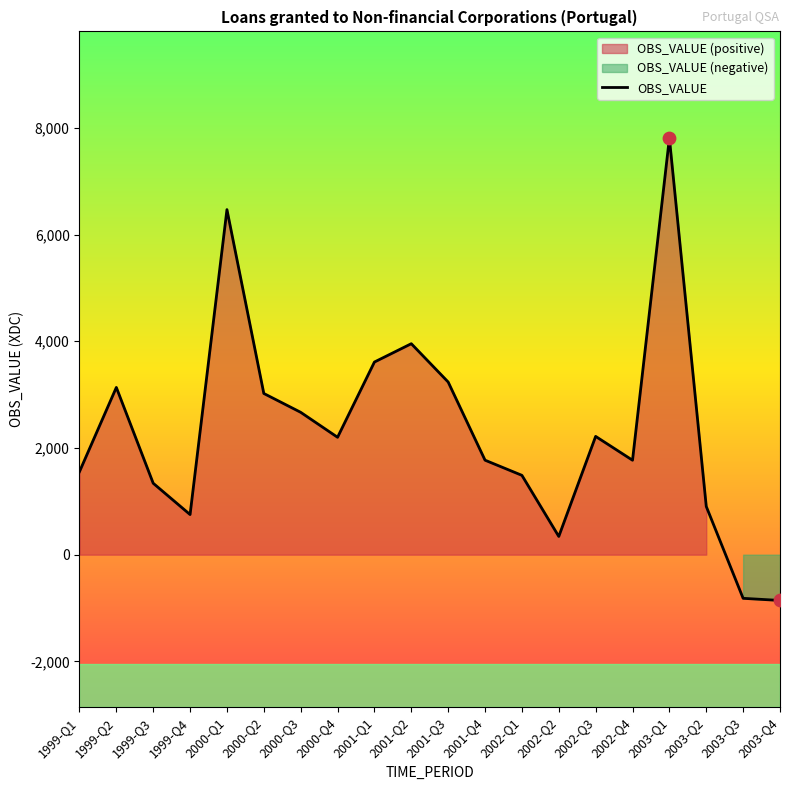

What is the ratio of the value at 2001-Q3 to the value at 1999-Q1?

2.1